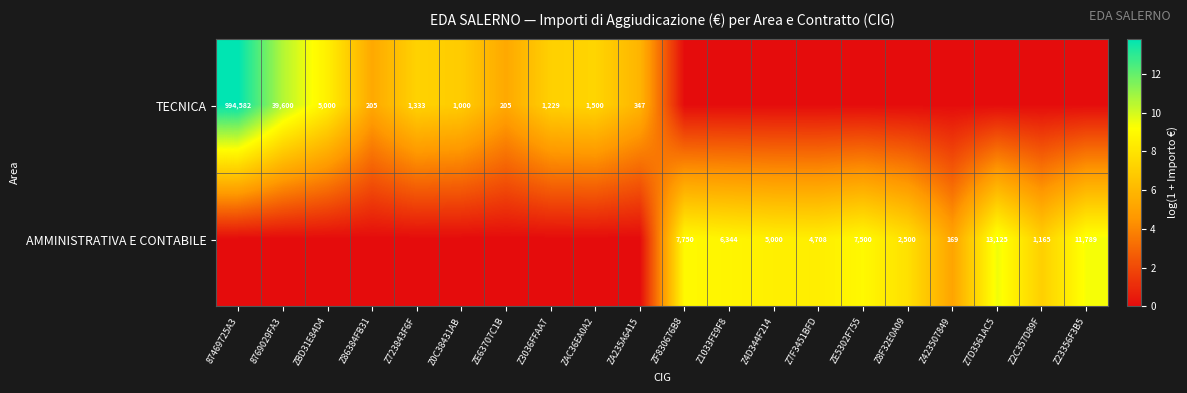

True or false: AMMINISTRATIVA E CONTABILE has a value of 1388 at Z1033FE9F8.

False